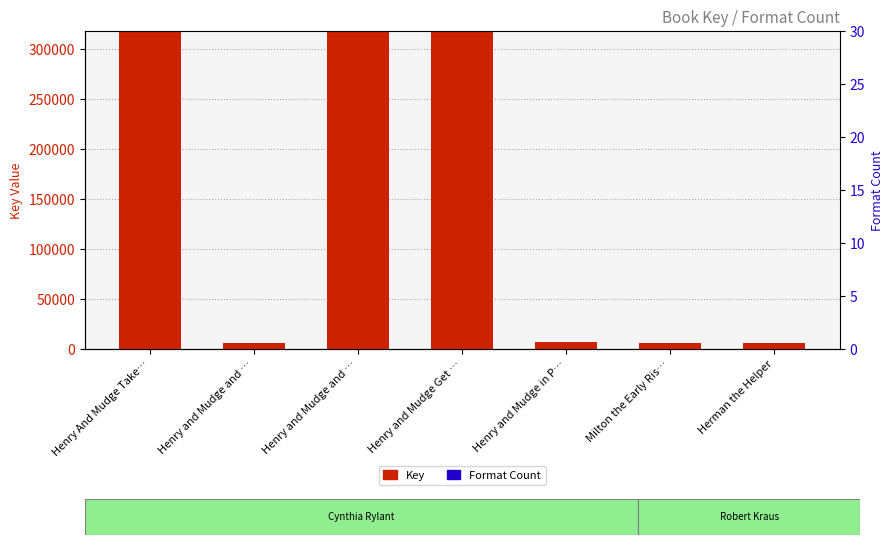

How many data points does each series have?

7